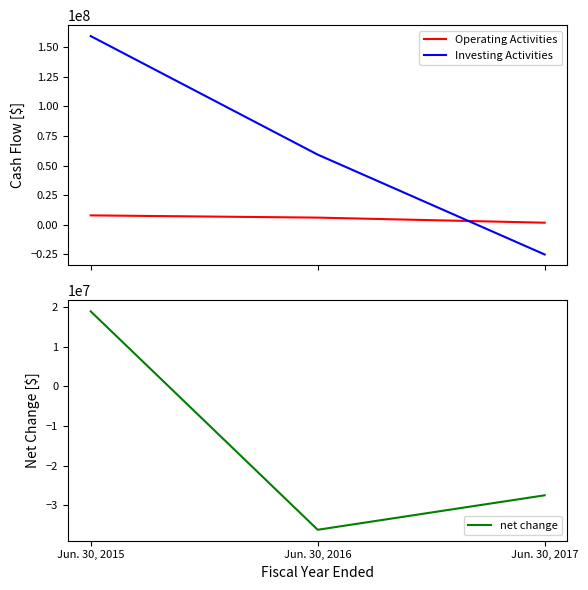

List the labels in order of Investing Activities value, smallest first.

Jun. 30, 2017, Jun. 30, 2016, Jun. 30, 2015